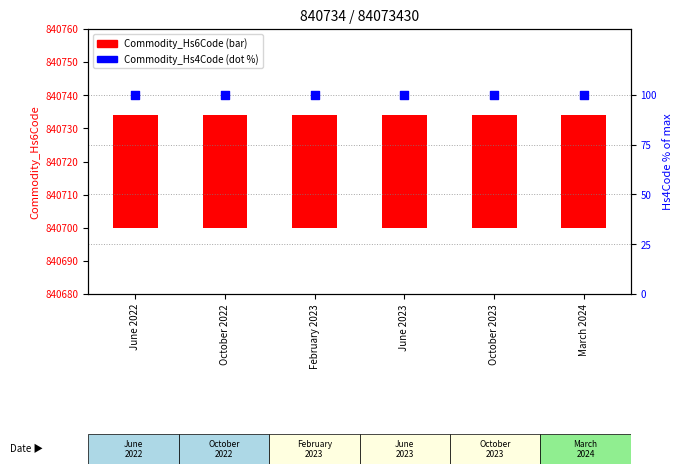

Which series has the largest Y range (max minus min)?

Commodity_Hs6Code